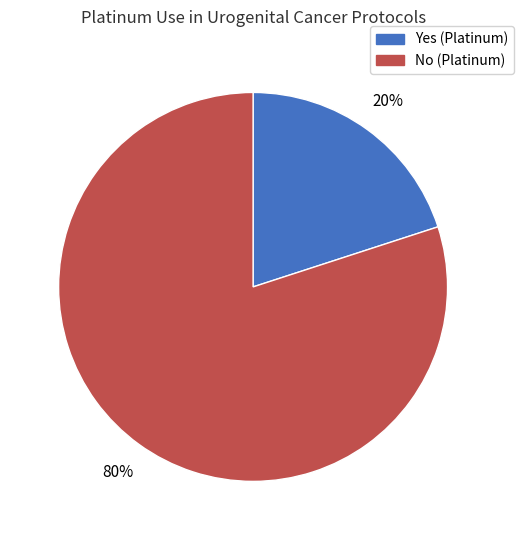

Count the number of slices in the pie.

2